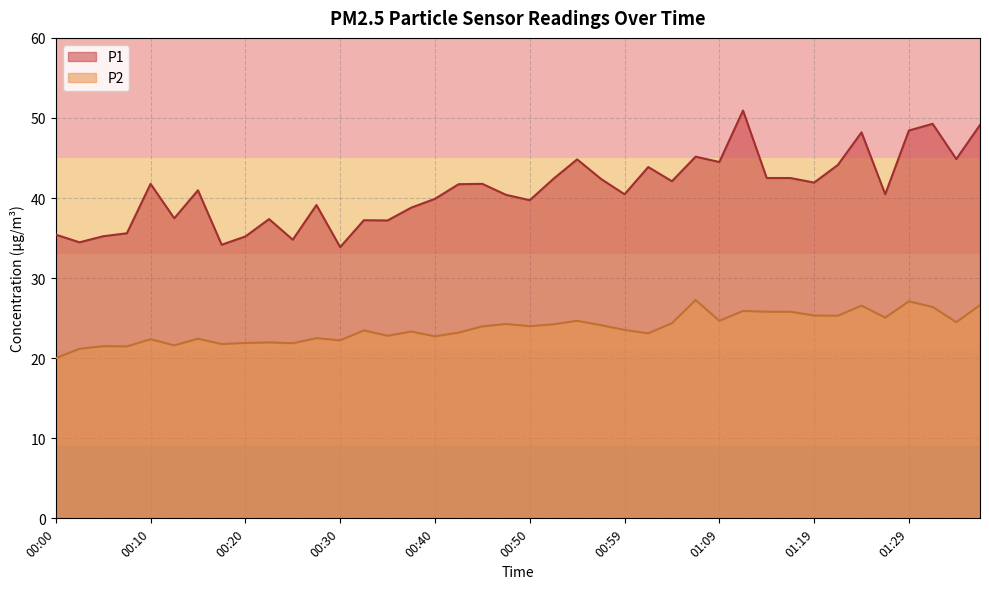

Rank the series by their maximum value, from lowest to highest.

P2, P1